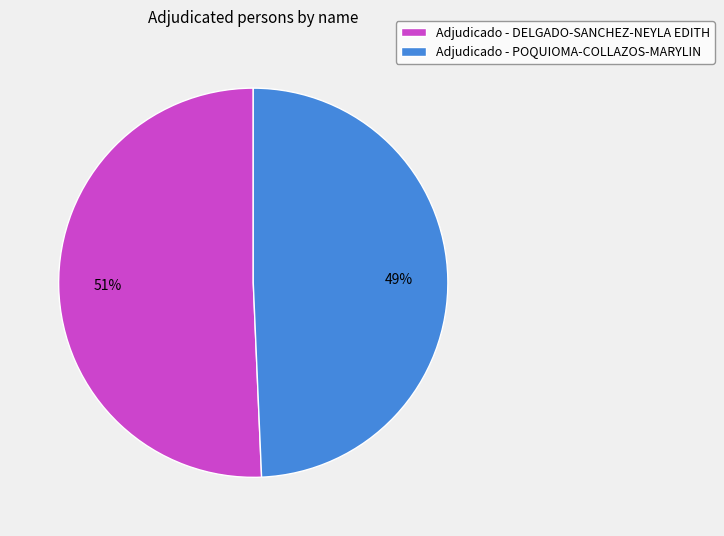

Do Adjudicado - DELGADO-SANCHEZ-NEYLA EDITH and Adjudicado - POQUIOMA-COLLAZOS-MARYLIN together represent more than half of the pie?

Yes